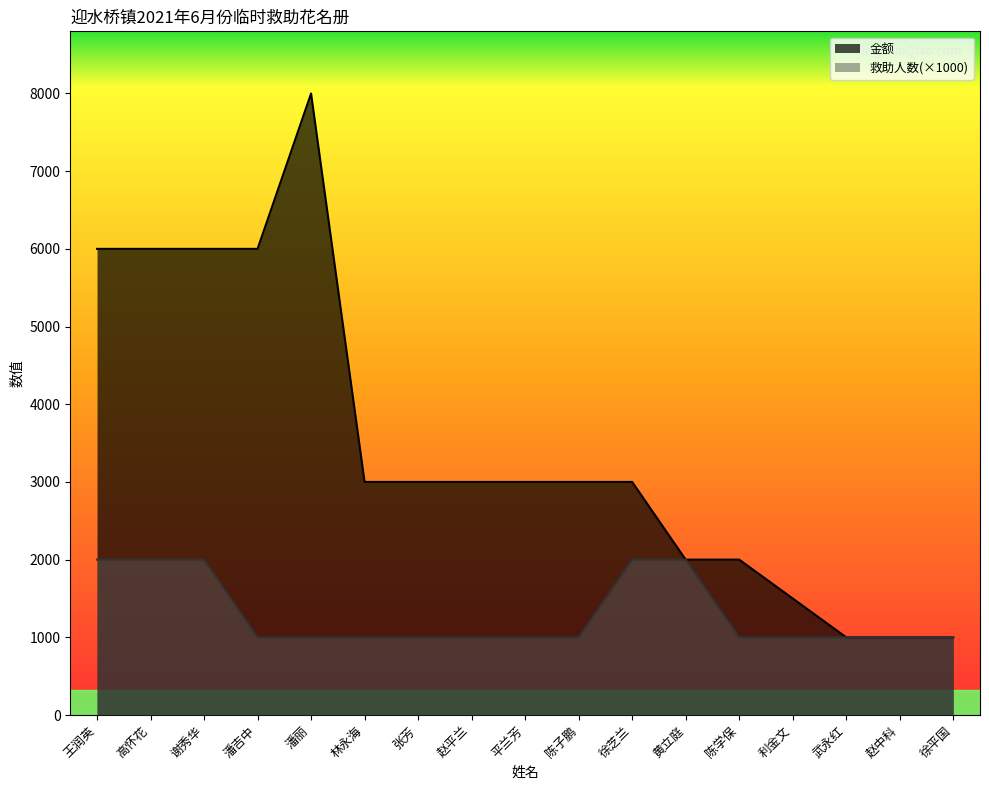

What are all the series names shown in the legend?

金额, 救助人数(×1000)